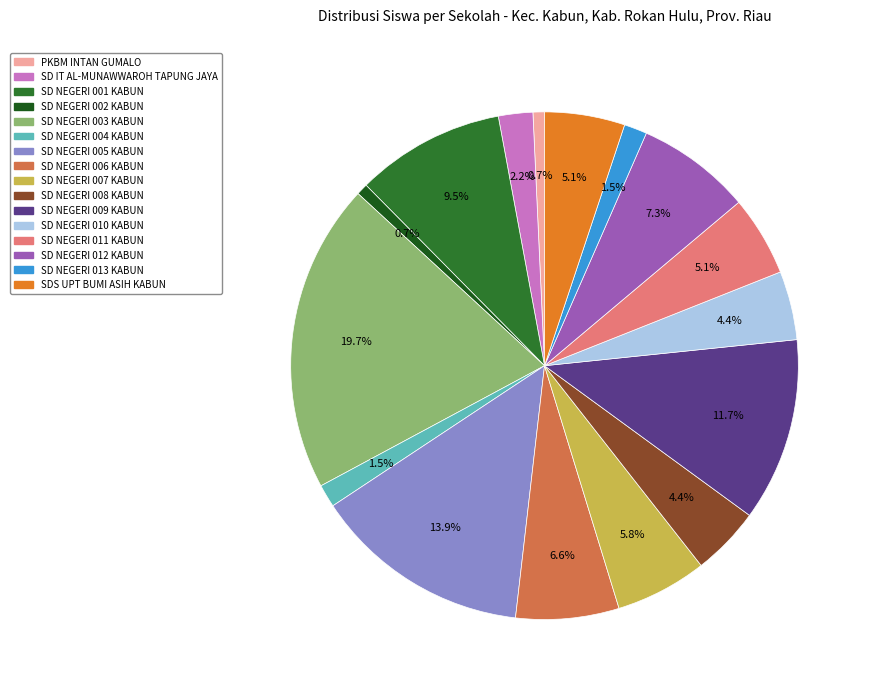

Does SD NEGERI 008 KABUN represent more than half of the total?

No